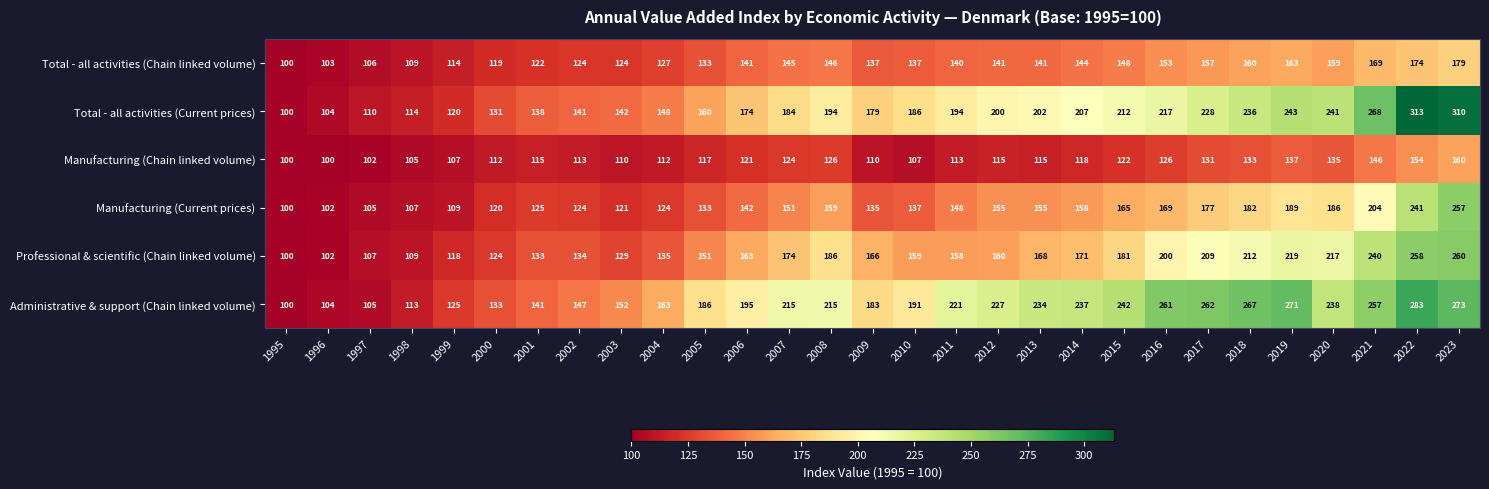

What is the difference between the maximum and minimum values in the Total - all activities (Chain linked volume) series?

79